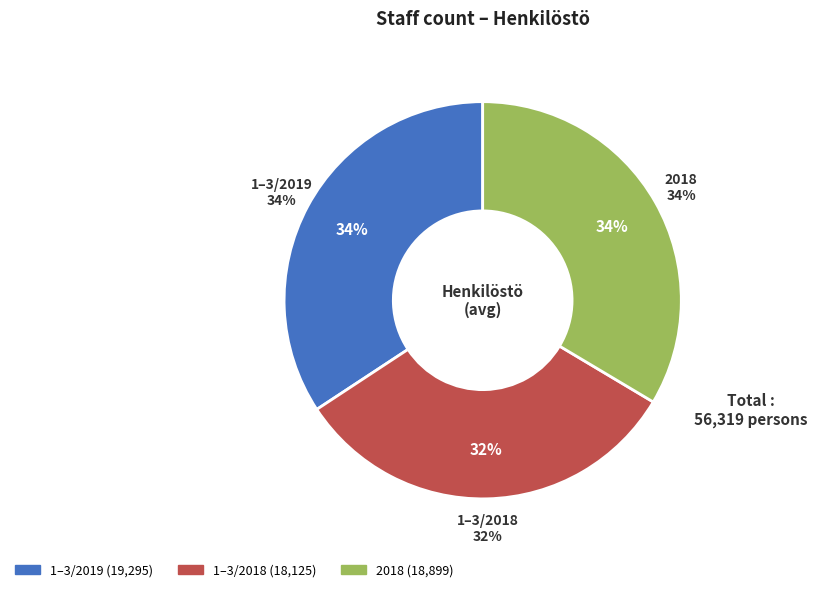

To the nearest percent, what portion does 1–3/2018 represent?

32%